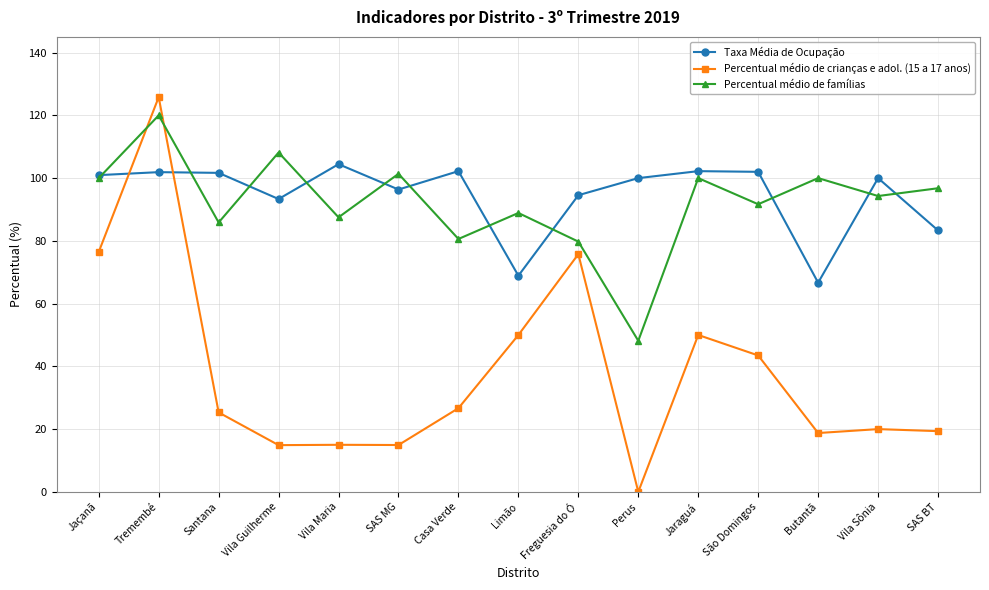

True or false: Percentual médio de crianças e adol. (15 a 17 anos) and Percentual médio de famílias intersect in this chart.

True